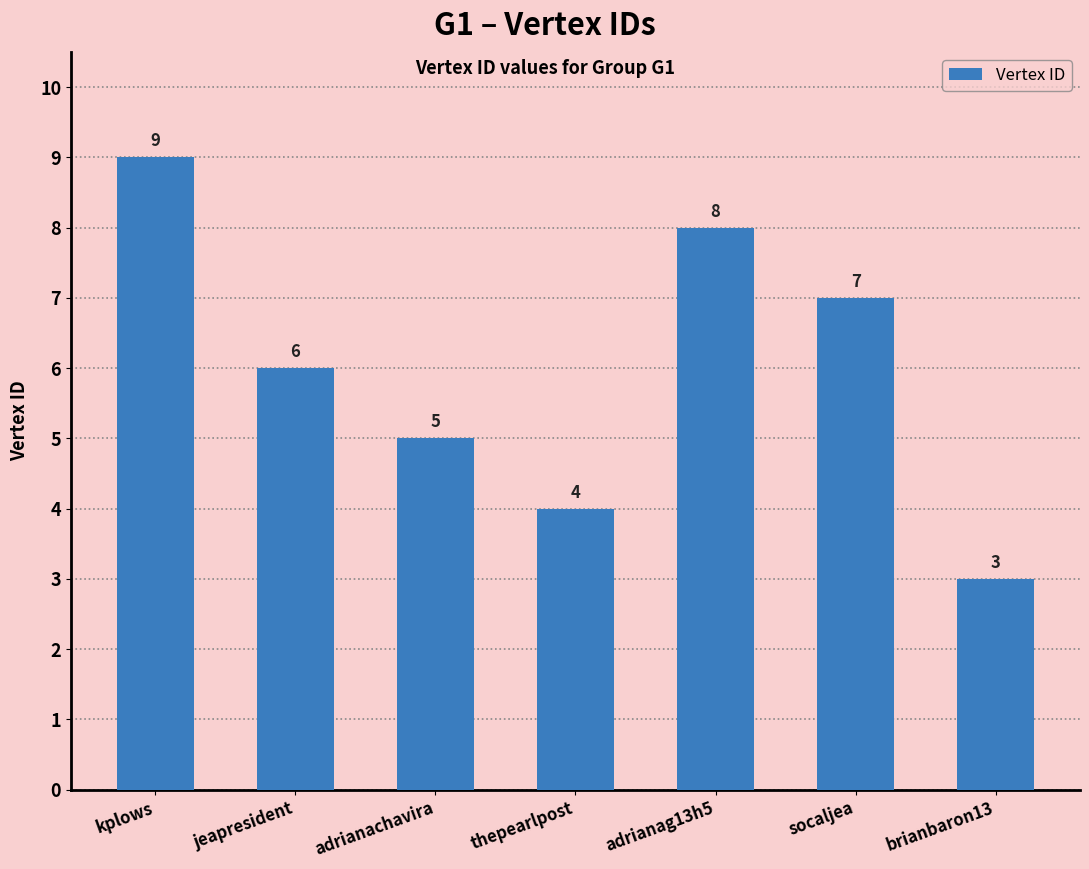

Approximately how many times larger is the value at adrianag13h5 compared to kplows?

0.9